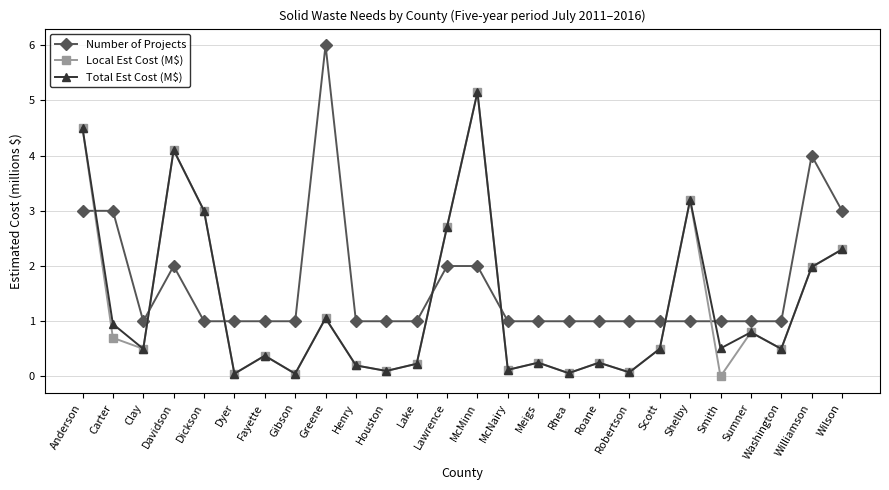

True or false: Number of Projects and Local Est Cost (M$) cross at least once.

True